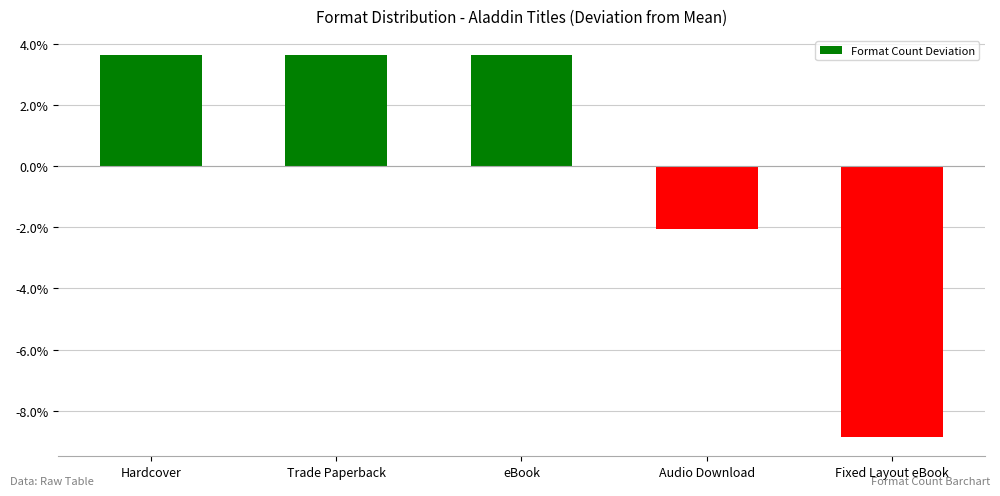

What is the difference between the maximum and minimum values?

12.5